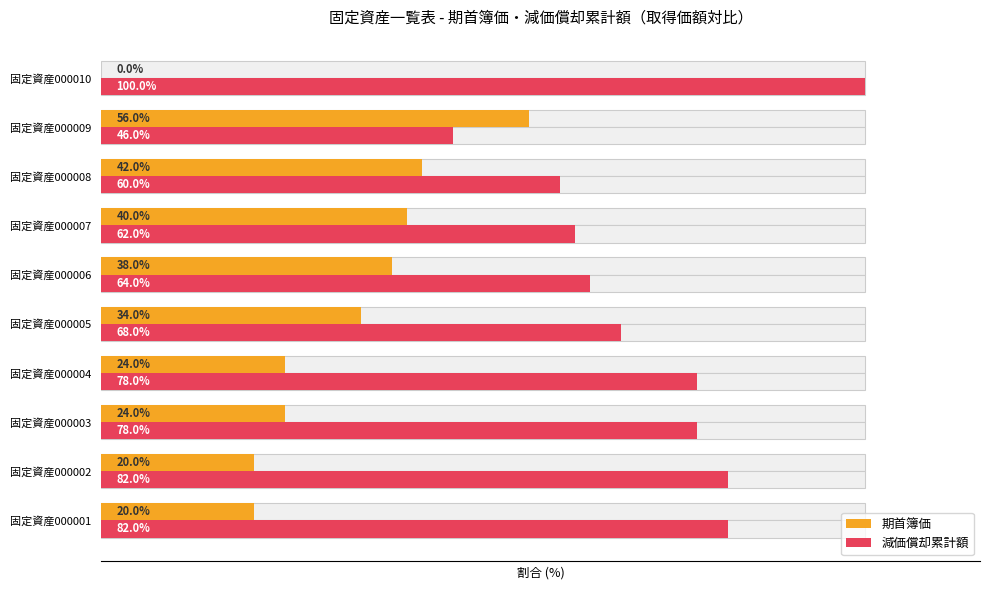

Reading left to right, what are all the values shown in this chart?

期首簿価: 20.0	20.0	24.0	24.0	34.0	38.0	40.0	42.0	56.0	0.0
減価償却累計額: 82.0	82.0	78.0	78.0	68.0	64.0	62.0	60.0	46.0	100.0